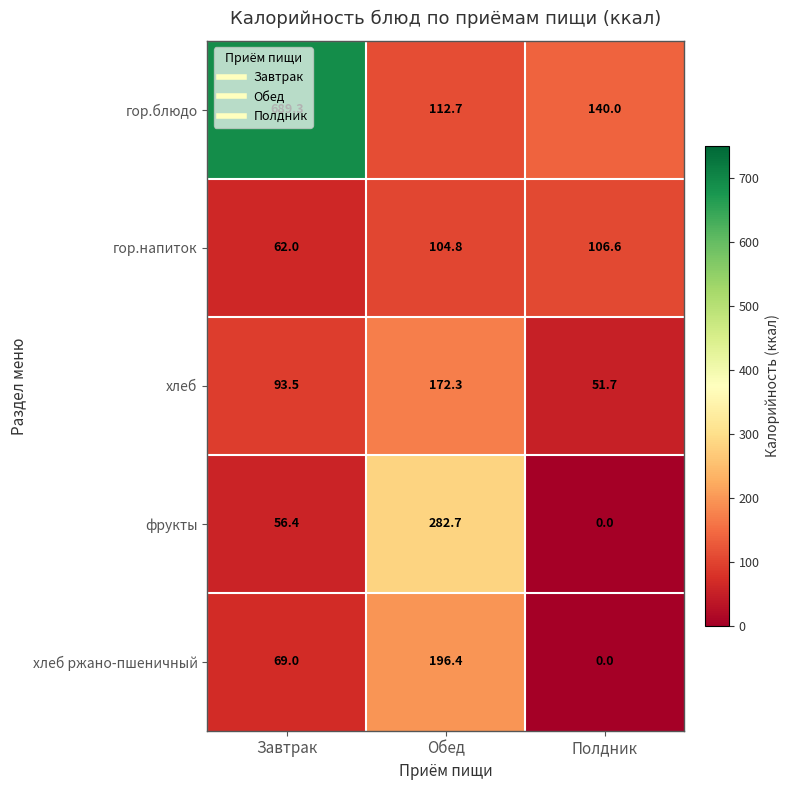

List the series in order of their peak value, lowest first.

гор.напиток, хлеб, хлеб ржано-пшеничный, фрукты, гор.блюдо